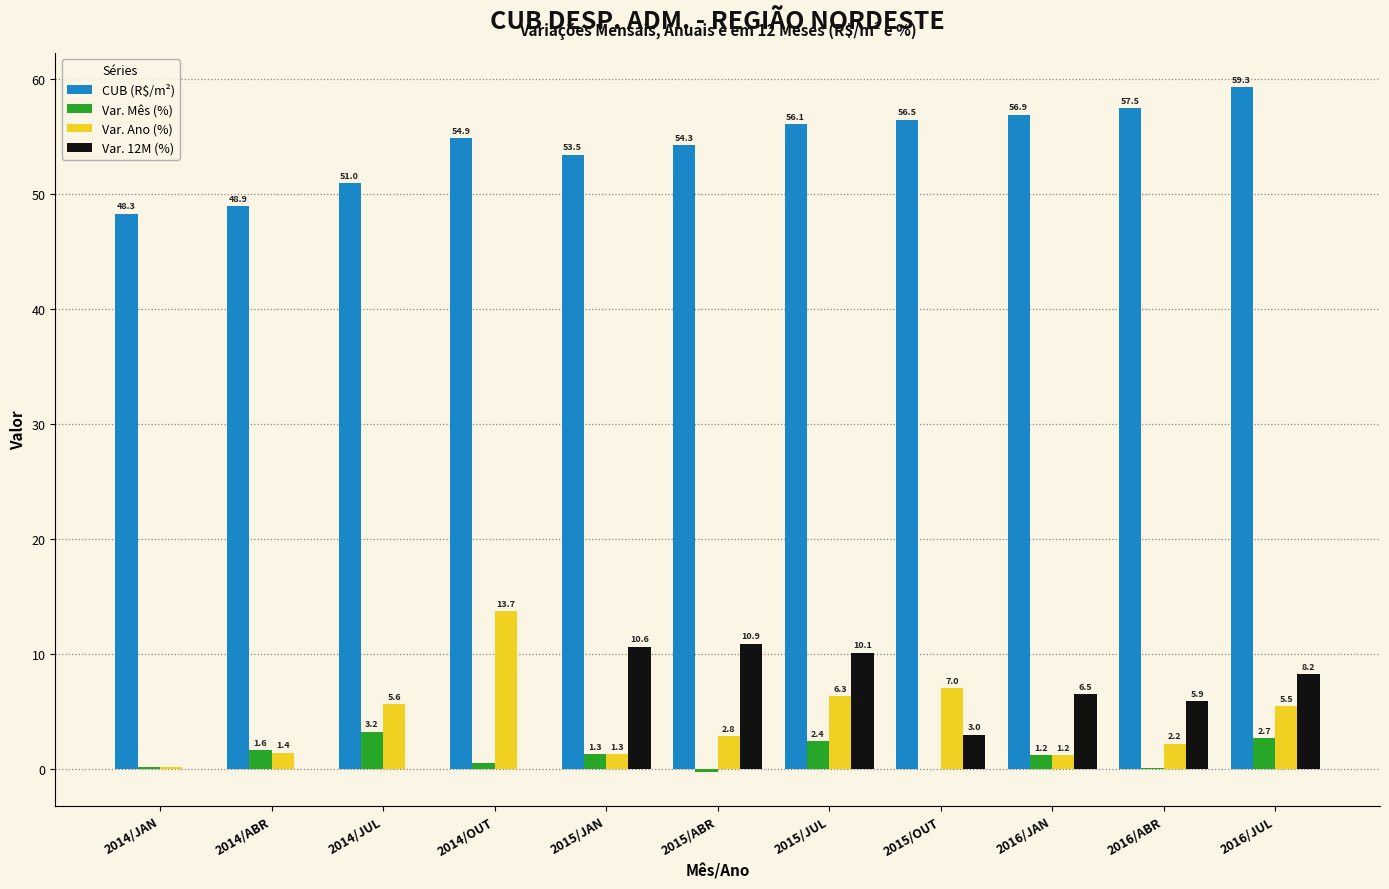

What is the total value across all series at 2014/ABR?

51.9